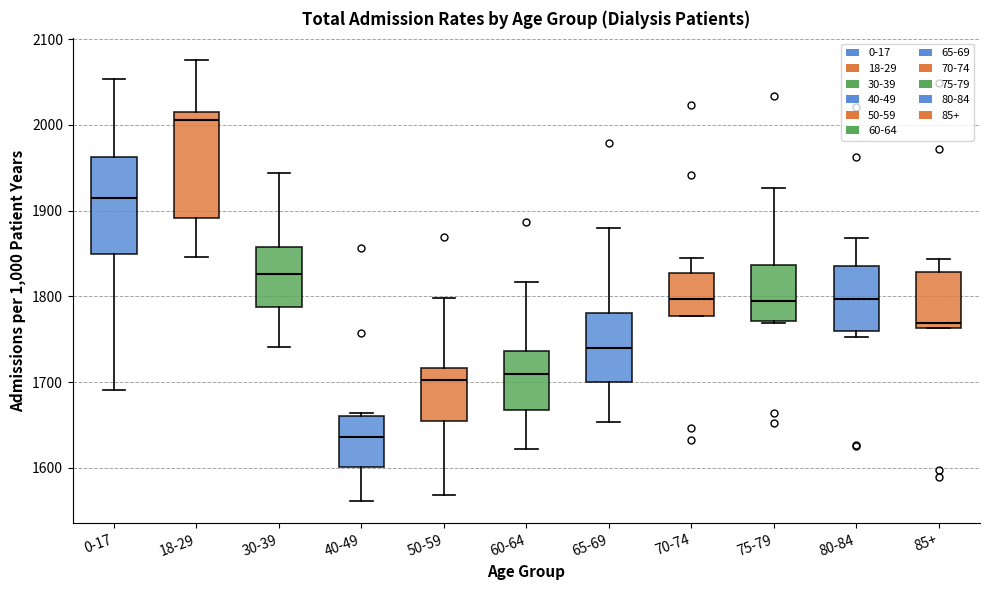

Reading left to right, transcribe this box plot: for each box, give where its median line is, the range the box spans, and where its two whiskers end, as read against the y-axis. The values are not printed on the chart, so give them approximately, as read against the axis.

0-17: median 1920, box 1850 to 1960, whiskers 1690 to 2050
18-29: median 2010 (just below the box's upper edge), box 1890 to 2010, whiskers 1850 to 2080
30-39: median 1830, box 1790 to 1860, whiskers 1740 to 1940
40-49: median 1640, box 1600 to 1660, whiskers 1560 to 1660 (just above the box's upper edge)
50-59: median 1700, box 1650 to 1720, whiskers 1570 to 1800
60-64: median 1710, box 1670 to 1740, whiskers 1620 to 1820
65-69: median 1740, box 1700 to 1780, whiskers 1650 to 1880
70-74: median 1800, box 1780 to 1830, whiskers 1780 to 1850
75-79: median 1790, box 1770 to 1840, whiskers 1770 to 1930
80-84: median 1800, box 1760 to 1840, whiskers 1750 to 1870
85+: median 1770, box 1760 to 1830, whiskers 1760 to 1840